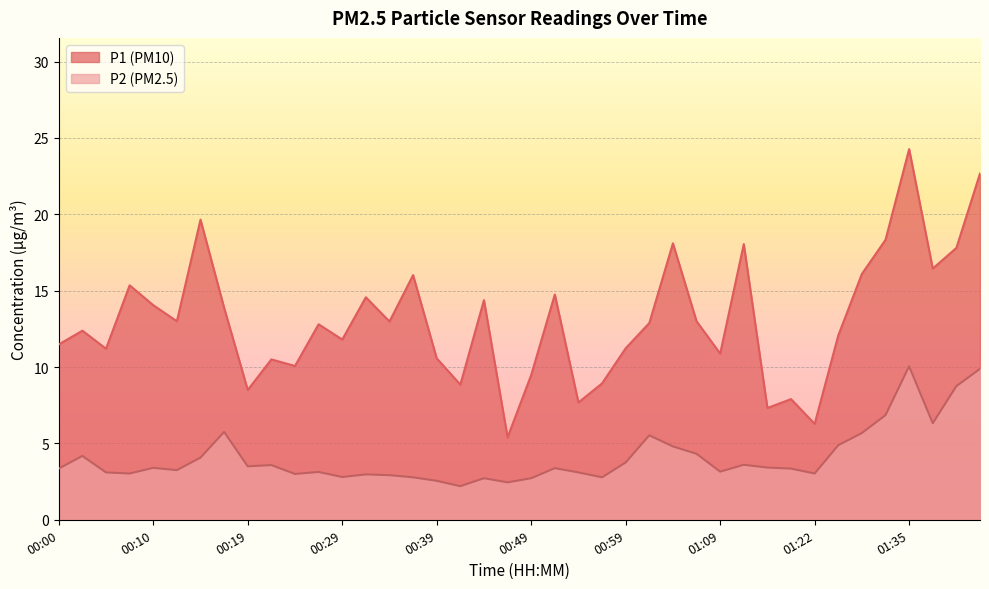

Reading left to right, extract all data points from this chart.

P1: 00:00=11.5	00:02=12.4	00:05=11.2	00:07=15.3	00:10=14.1	00:12=13.0	00:14=19.6	00:17=13.9	00:19=8.5	00:22=10.5	00:24=10.1	00:27=12.8	00:29=11.8	00:32=14.6	00:34=13.0	00:37=16.0	00:39=10.6	00:42=8.8	00:44=14.4	00:47=5.4	00:49=9.5	00:52=14.8	00:54=7.7	00:57=8.9	00:59=11.2	01:01=12.9	01:04=18.1	01:06=13.0	01:09=10.9	01:11=18.1	01:14=7.3	01:16=7.9	01:22=6.3	01:28=12.1	01:30=16.1	01:32=18.3	01:35=24.3	01:40=16.4	01:43=17.8	01:45=22.7
P2: 00:00=3.4	00:02=4.2	00:05=3.1	00:07=3.0	00:10=3.4	00:12=3.2	00:14=4.1	00:17=5.8	00:19=3.5	00:22=3.6	00:24=3.0	00:27=3.1	00:29=2.8	00:32=3.0	00:34=2.9	00:37=2.8	00:39=2.5	00:42=2.2	00:44=2.7	00:47=2.5	00:49=2.7	00:52=3.4	00:54=3.1	00:57=2.8	00:59=3.8	01:01=5.5	01:04=4.8	01:06=4.3	01:09=3.1	01:11=3.6	01:14=3.4	01:16=3.4	01:22=3.0	01:28=4.9	01:30=5.7	01:32=6.8	01:35=10.1	01:40=6.3	01:43=8.8	01:45=9.9